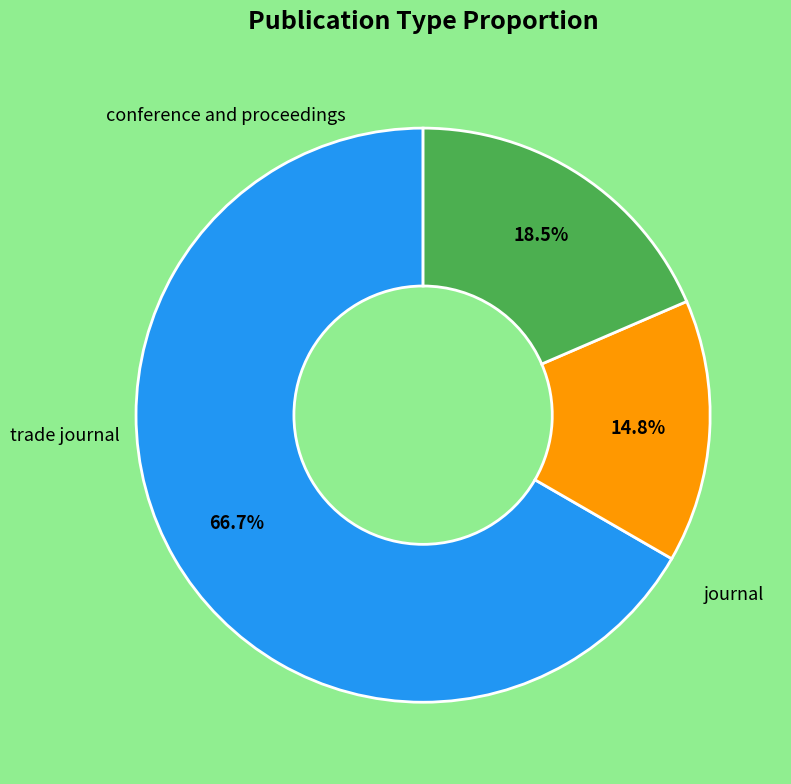

Does any single category account for the majority?

Yes